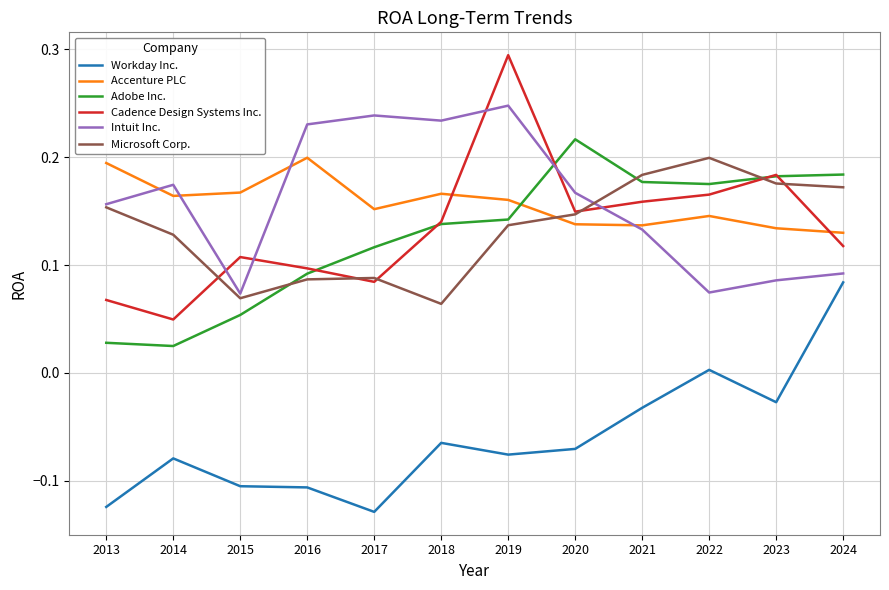

True or false: Intuit Inc. has more than 2 points higher than both neighbors.

True